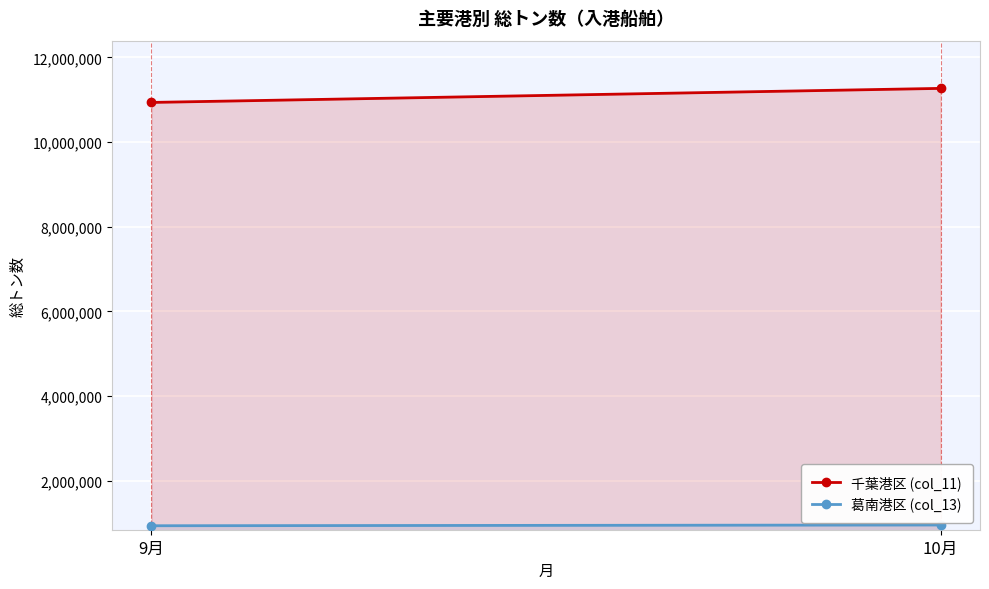

What position from the right is 9月?

2